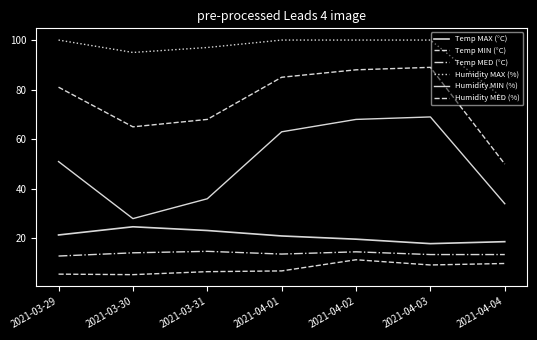

How many lines are shown in the chart?

6